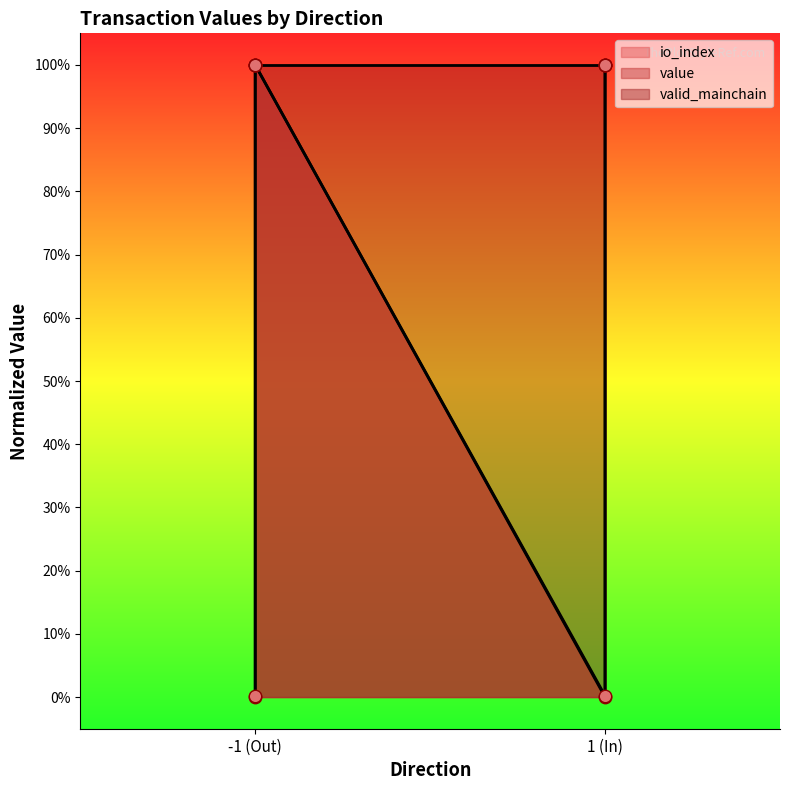

Which series reaches the maximum Y coordinate?

io_index